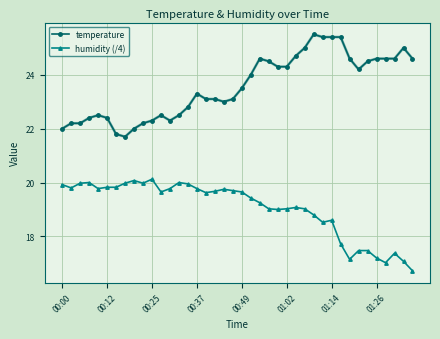

True or false: humidity (/4) and temperature intersect in this chart.

False